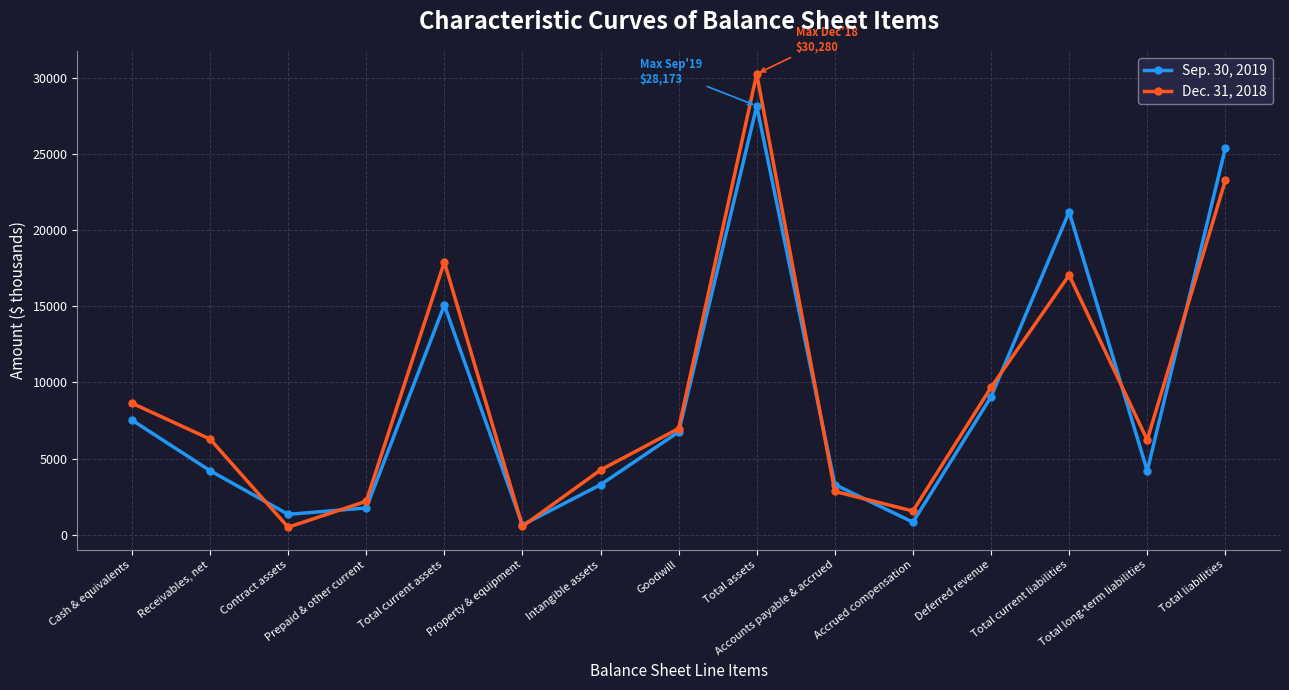

Is it true that Sep. 30, 2019 equals 22590 at Total current assets?

False